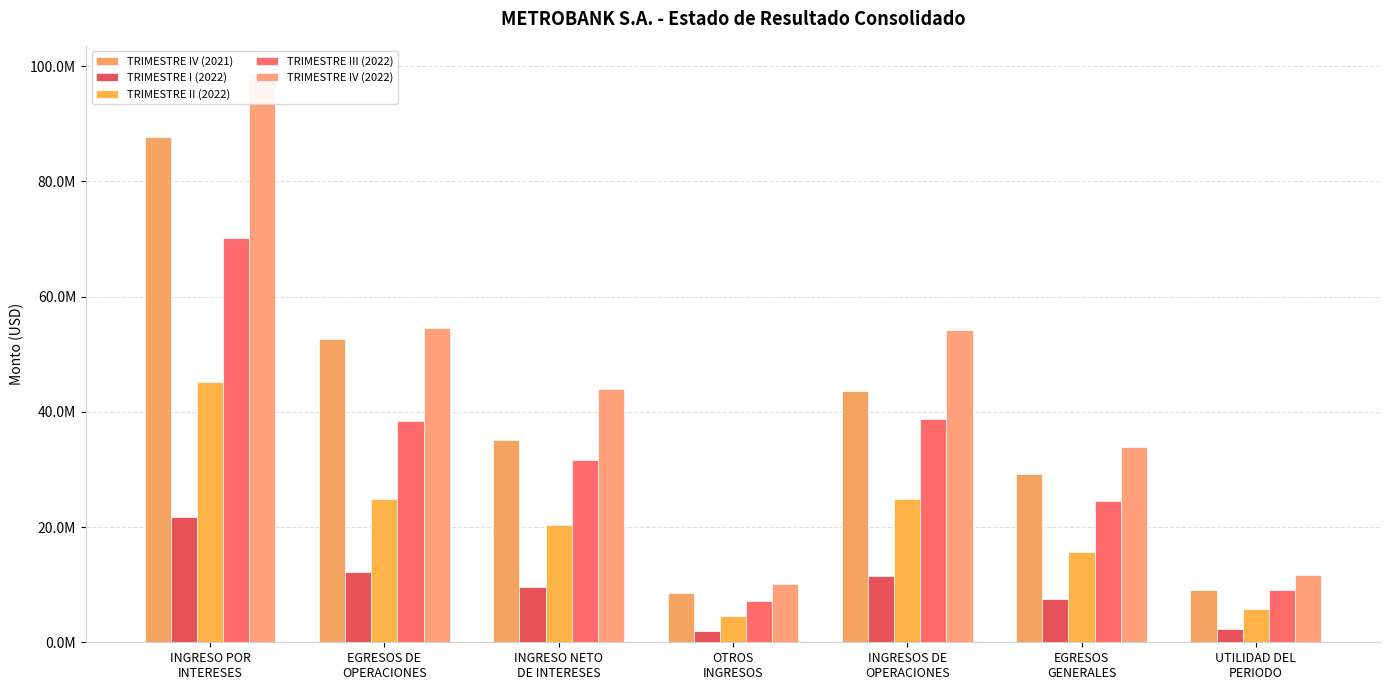

List the labels in order of TRIMESTRE IV (2021) value, smallest first.

OTROS
INGRESOS, UTILIDAD DEL
PERIODO, EGRESOS
GENERALES, INGRESO NETO
DE INTERESES, INGRESOS DE
OPERACIONES, EGRESOS DE
OPERACIONES, INGRESO POR
INTERESES